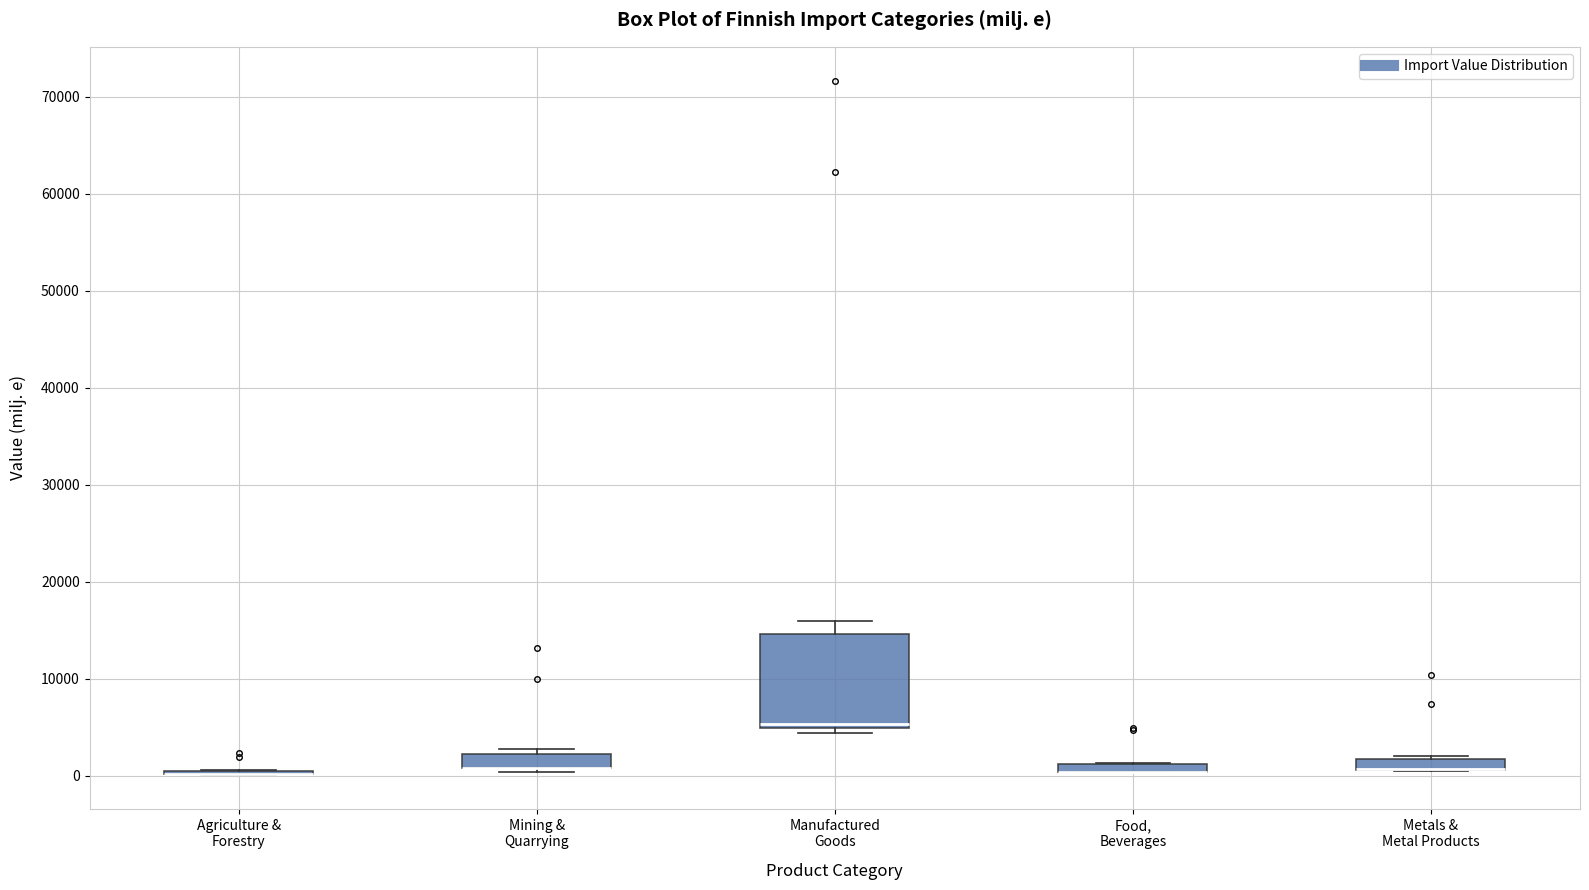

Which box is the tallest, from its lower edge to its upper edge?

Manufactured Goods